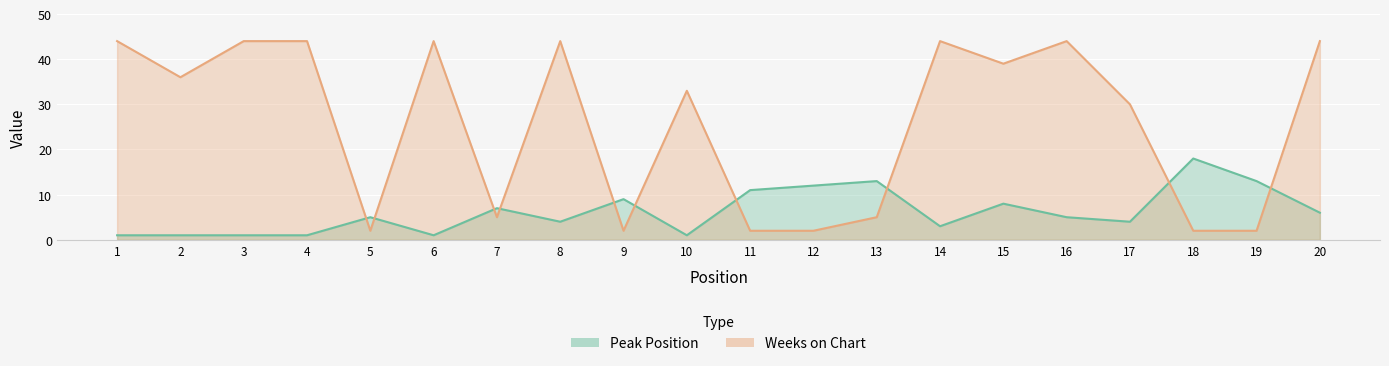

What is the maximum value for Peak Position?

18